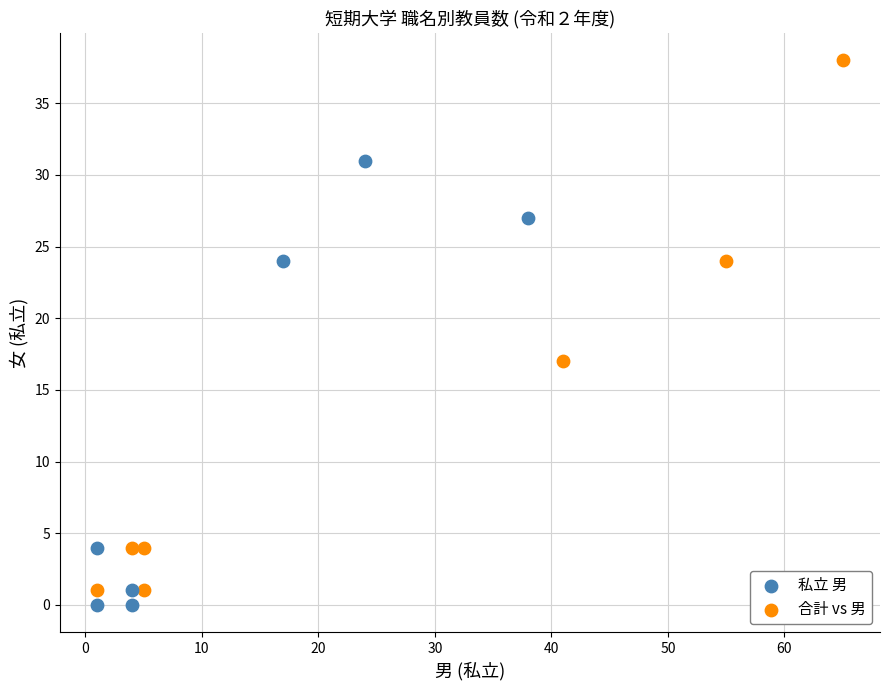

Which series has the largest Y range (max minus min)?

合計 vs 男